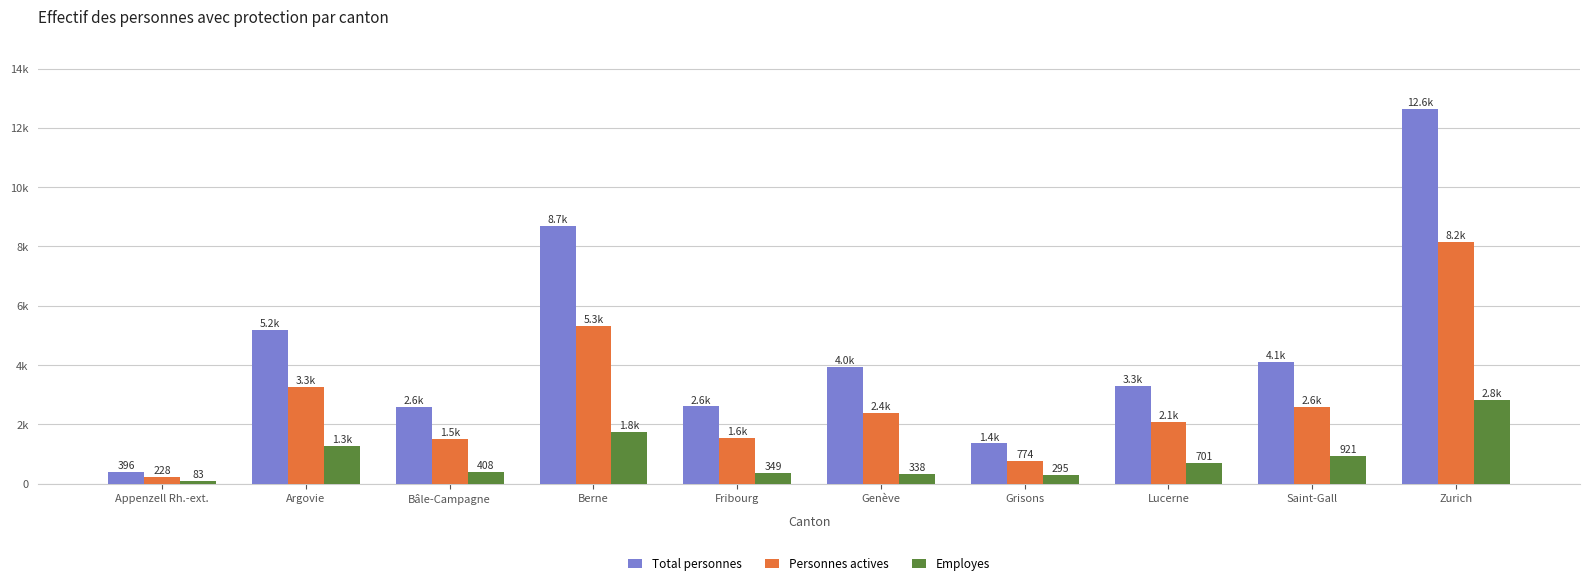

The value of Personnes actives at Berne is 5333. True or false?

True